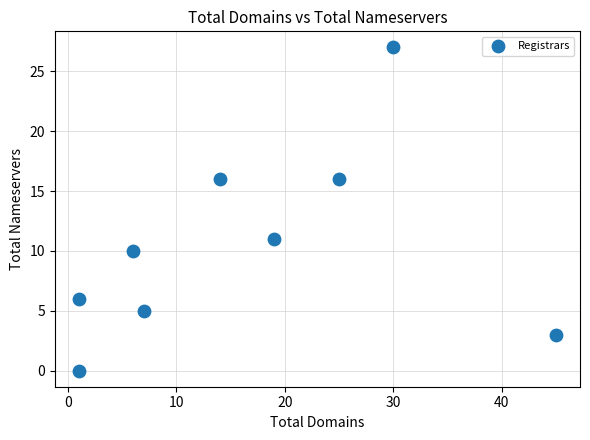

What is the range of X values (max minus min)?

44